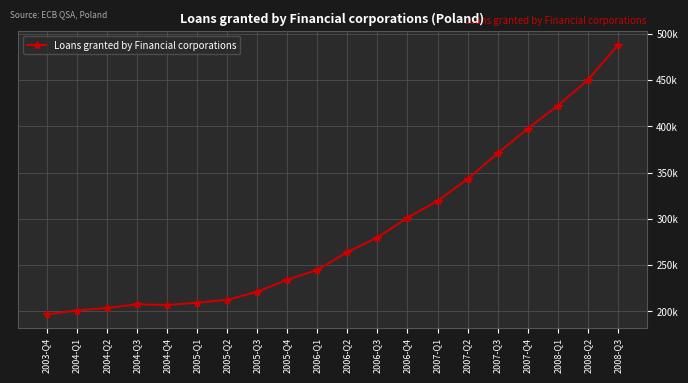

What is the change in value from 2005-Q2 to 2006-Q2?

+51640.6